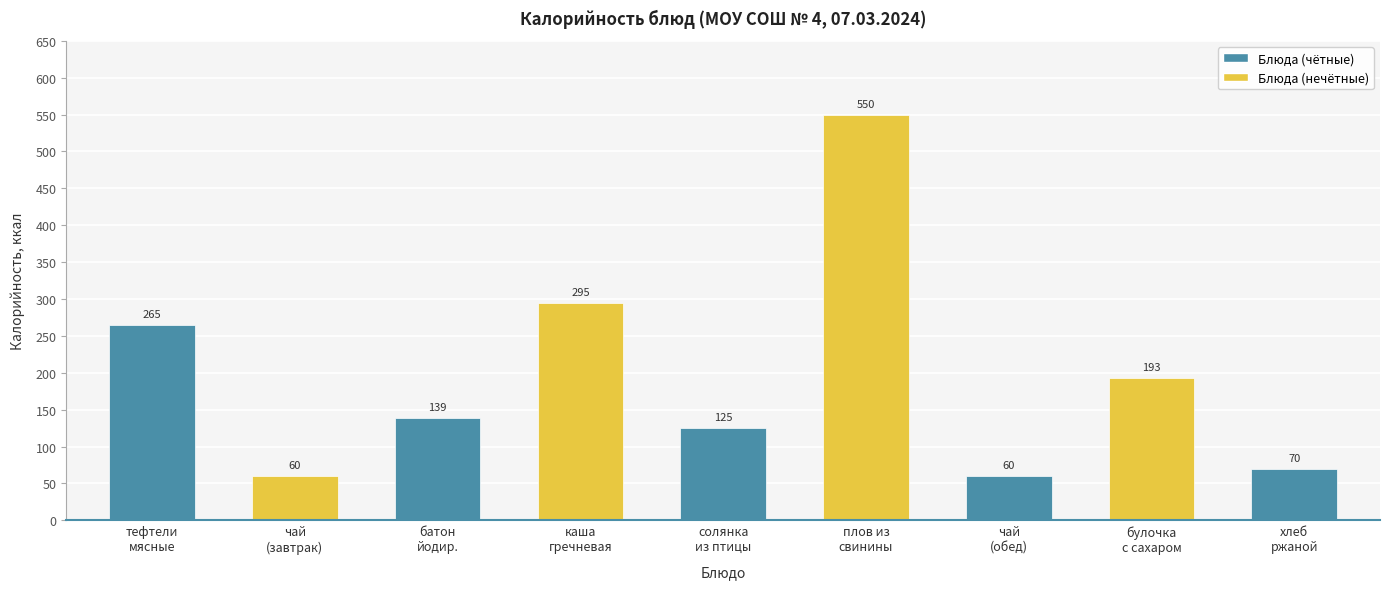

What is the greatest value displayed?

550